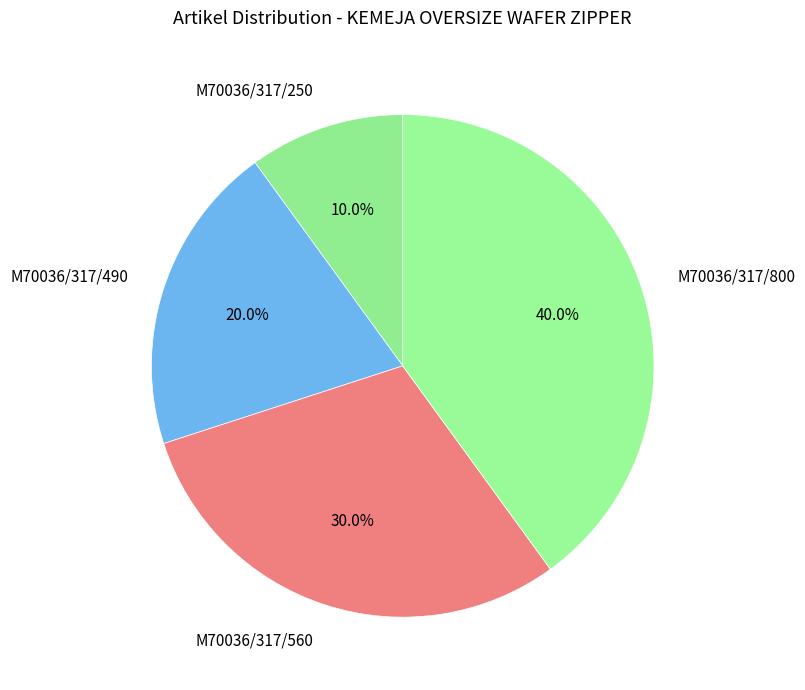

What is the ratio of the value at M70036/317/800 to the value at M70036/317/490?

2.0